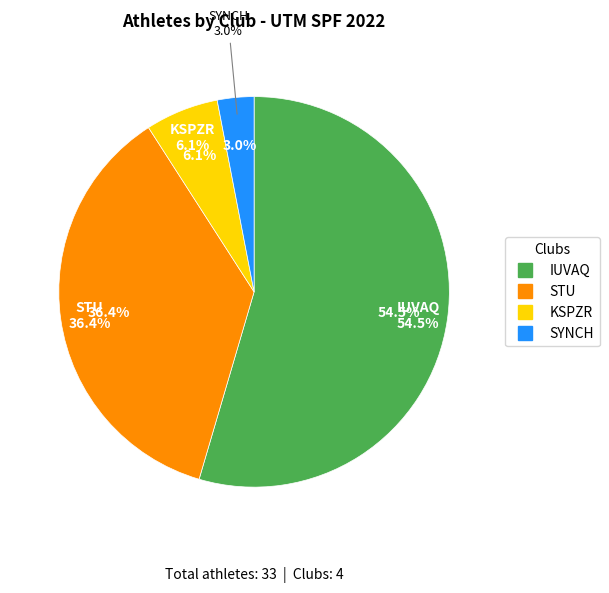

What is the largest slice in the pie chart?

IUVAQ